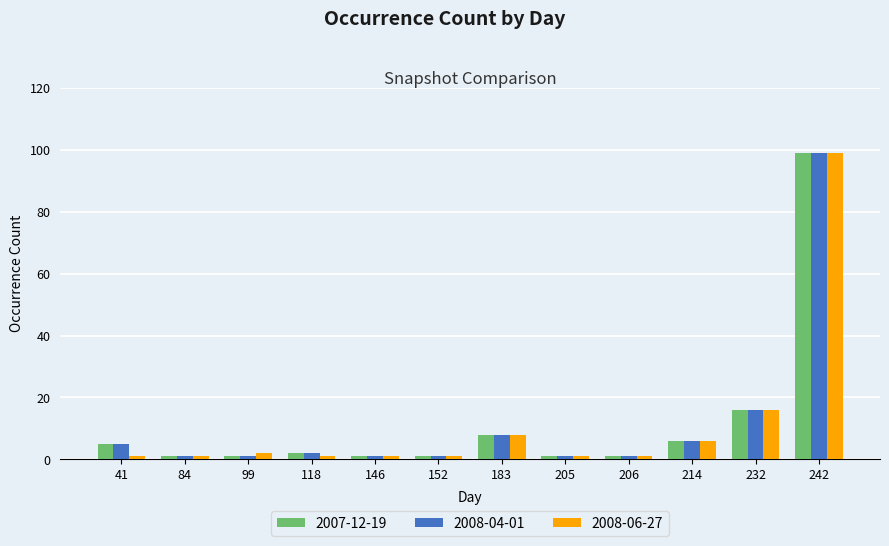

Reading left to right, list all the values displayed in this chart.

2007-12-19: 41=5	84=1	99=1	118=2	146=1	152=1	183=8	205=1	206=1	214=6	232=16	242=99
2008-04-01: 41=5	84=1	99=1	118=2	146=1	152=1	183=8	205=1	206=1	214=6	232=16	242=99
2008-06-27: 41=1	84=1	99=2	118=1	146=1	152=1	183=8	205=1	206=1	214=6	232=16	242=99